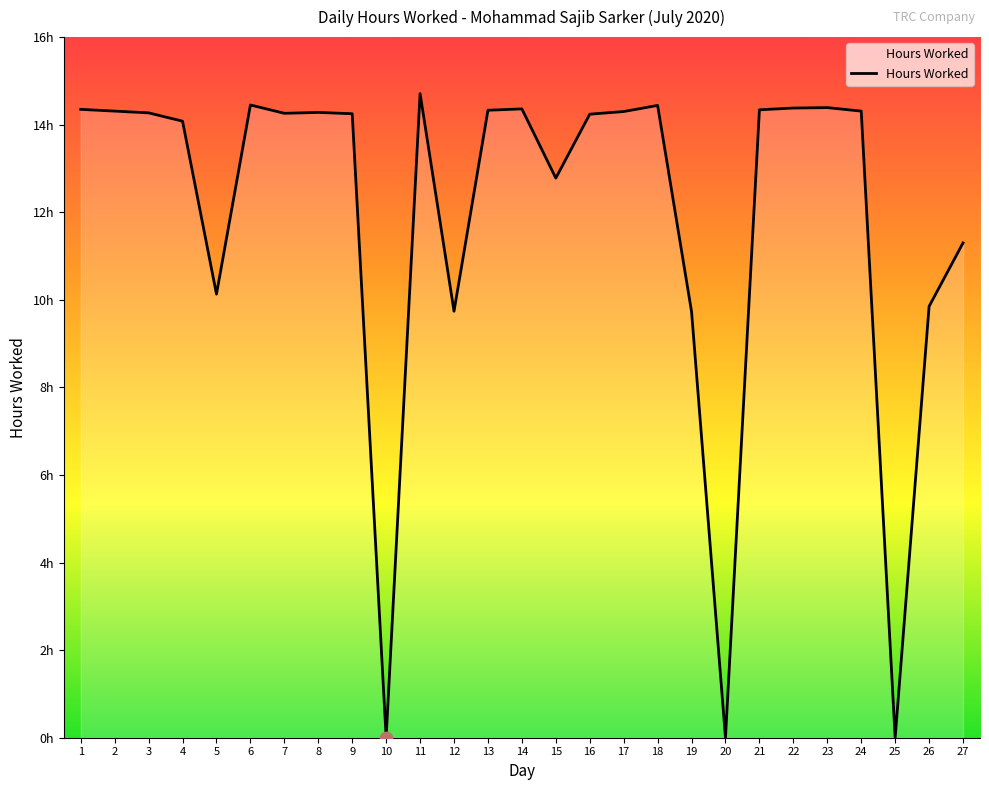

What is the change in value from 7 to 27?

-3.0